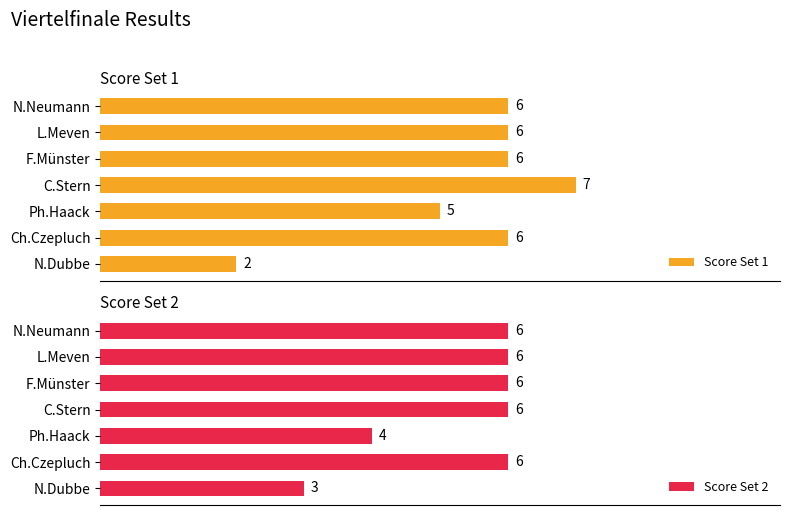

At which label does Score Set 1 reach its peak?

C.Stern